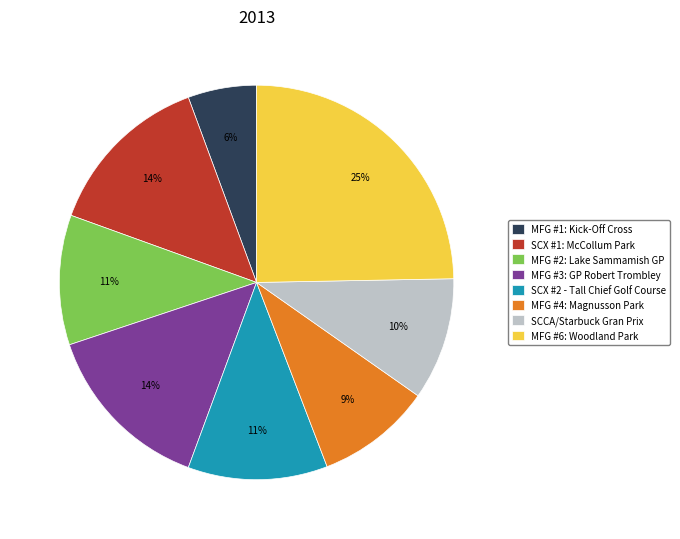

Combined, do MFG #4: Magnusson Park and SCX #1: McCollum Park account for over 50%?

No